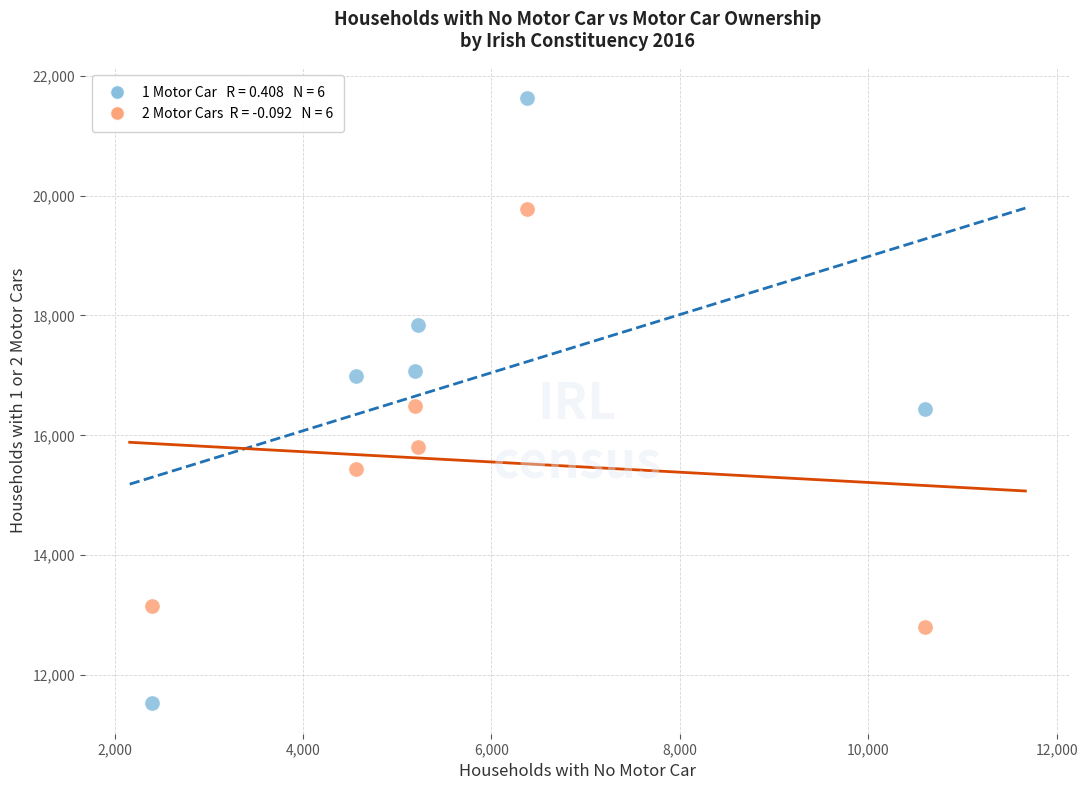

Across all data points, what is the average Y value?

16246